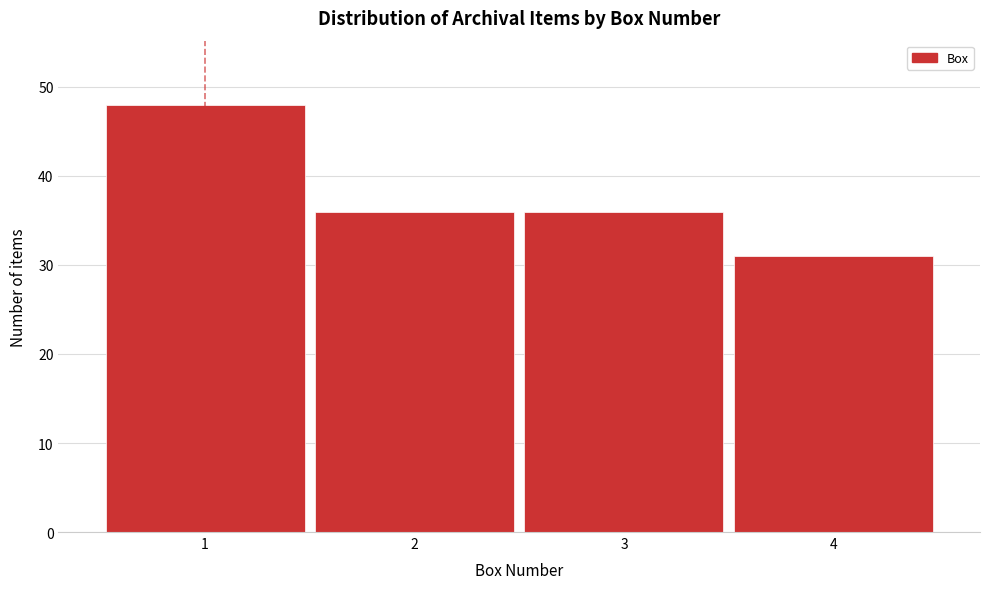

Reading left to right, what are all the values shown in this chart?

1=48	2=36	3=36	4=31